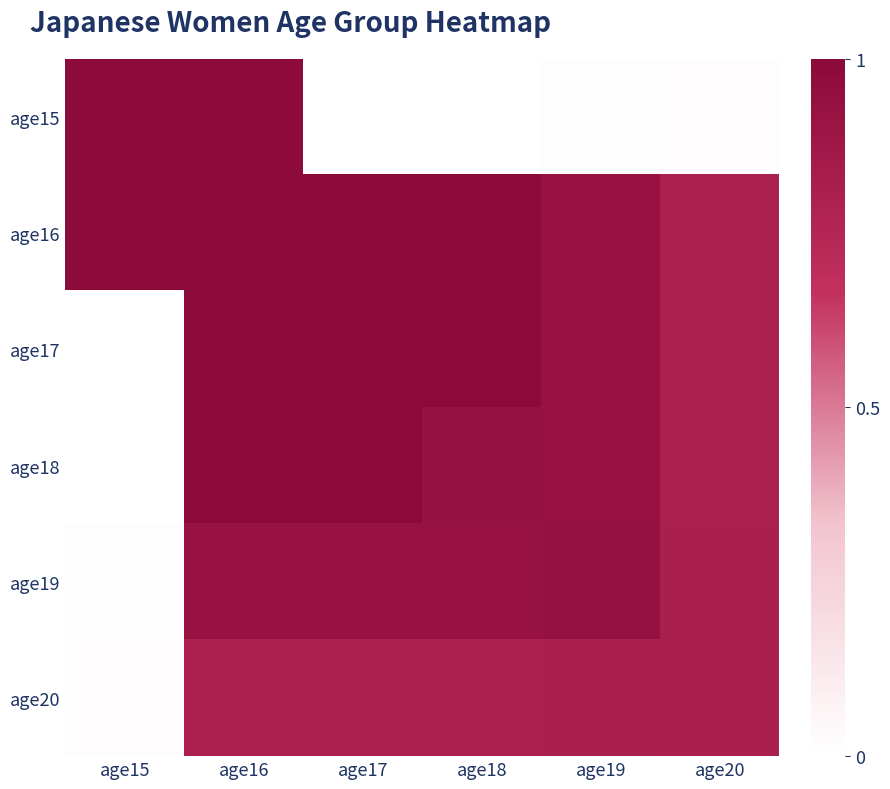

Between age19 and age17, which is larger?

age19